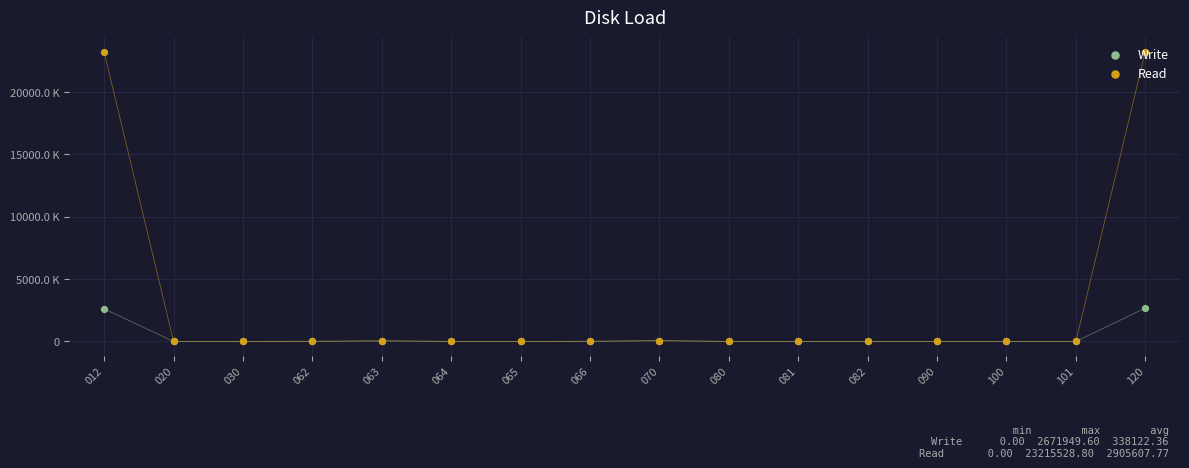

What are all the series names shown in the legend?

Write, Read